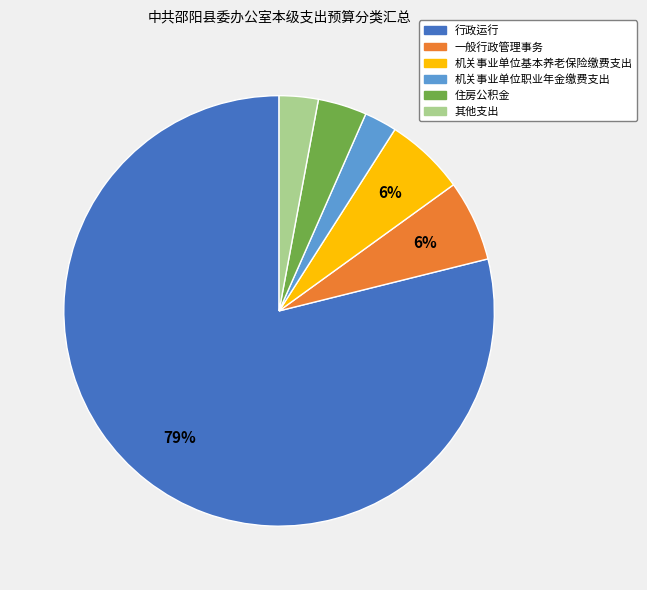

Which category has the biggest portion of the pie?

行政运行